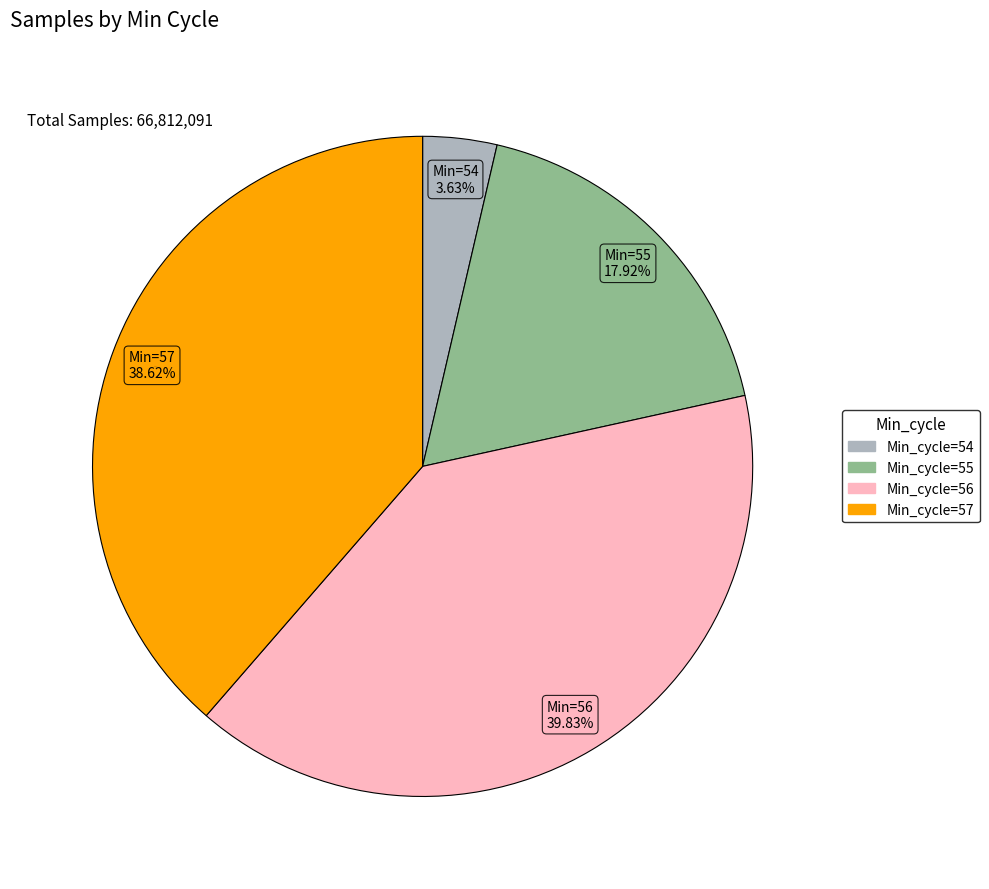

Count the number of slices in the pie.

4